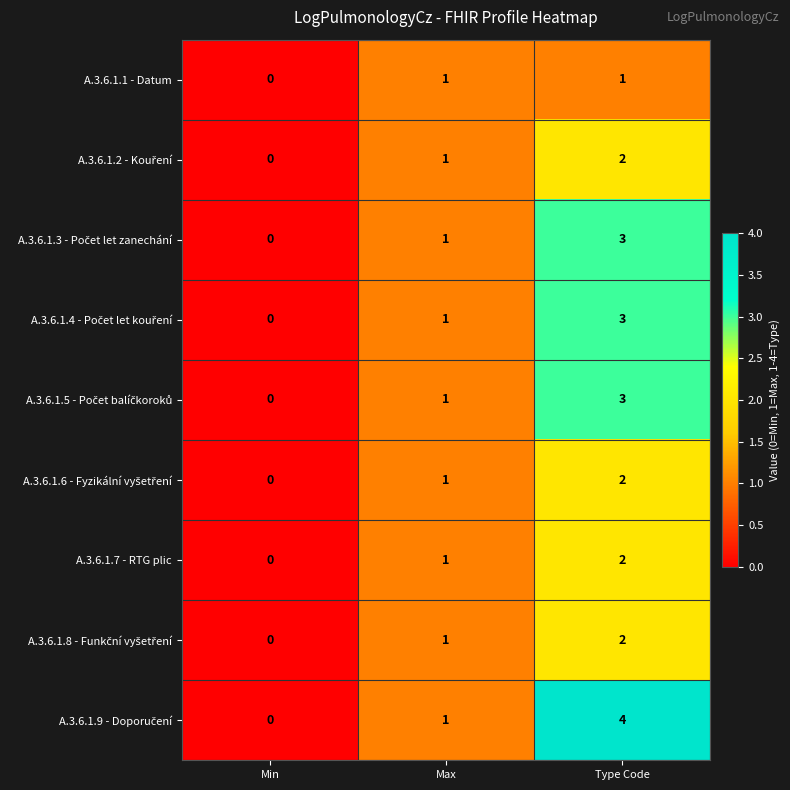

At which category is the sum across all series the highest?

Type Code